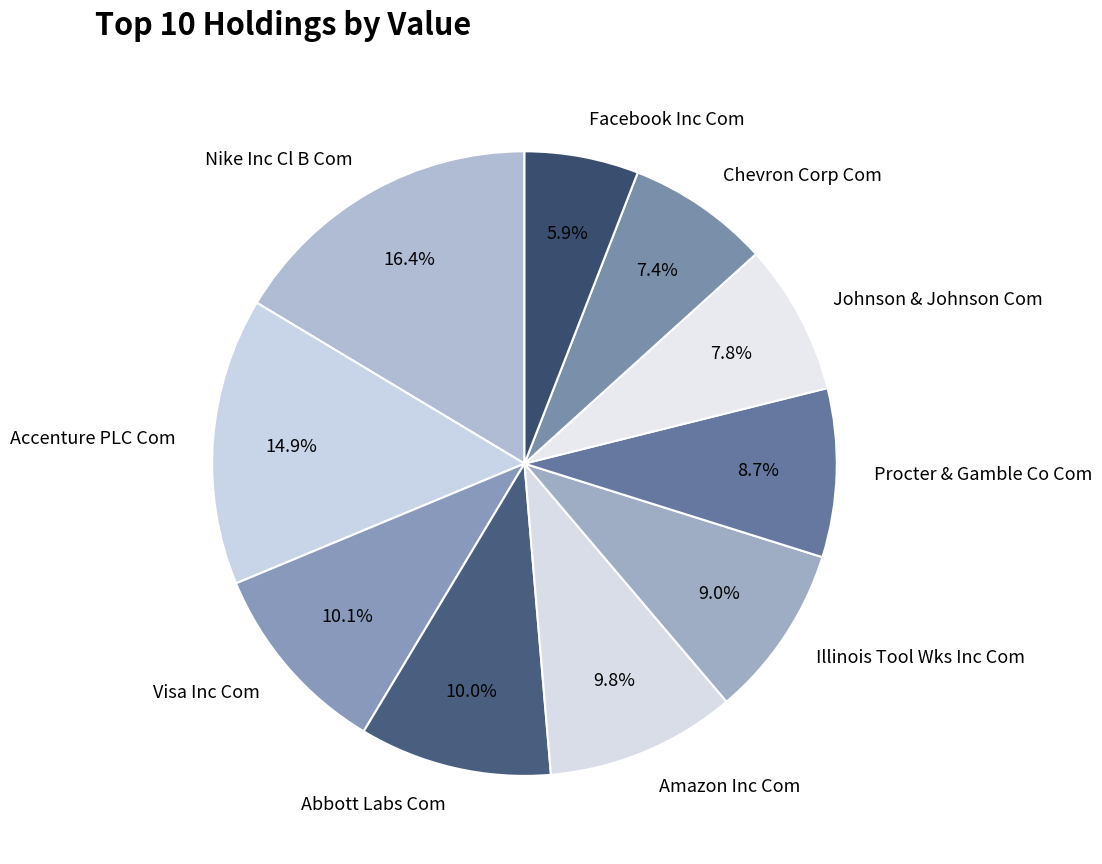

To the nearest percent, what is the average slice percentage?

10%